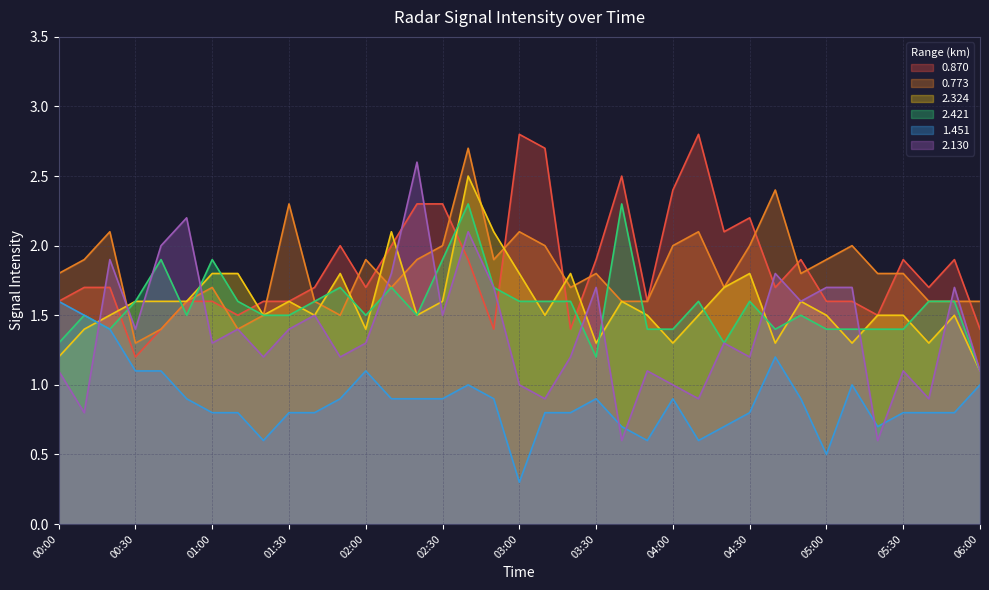

How many interior local valleys does the 1.451 series have?

6